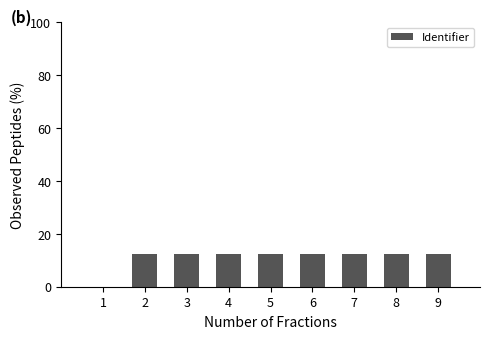

Reading left to right, transcribe all the data shown in this chart.

1=0.0	2=12.5	3=12.5	4=12.5	5=12.5	6=12.5	7=12.5	8=12.5	9=12.5